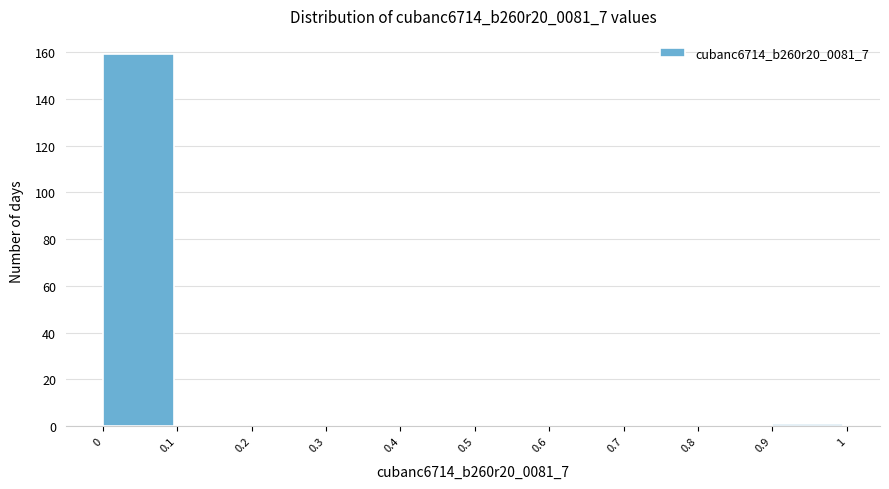

How tall is the bar that spans 0 to 0.1 on the x-axis? The values are not printed on the chart, so give them approximately, as read against the axis.

160